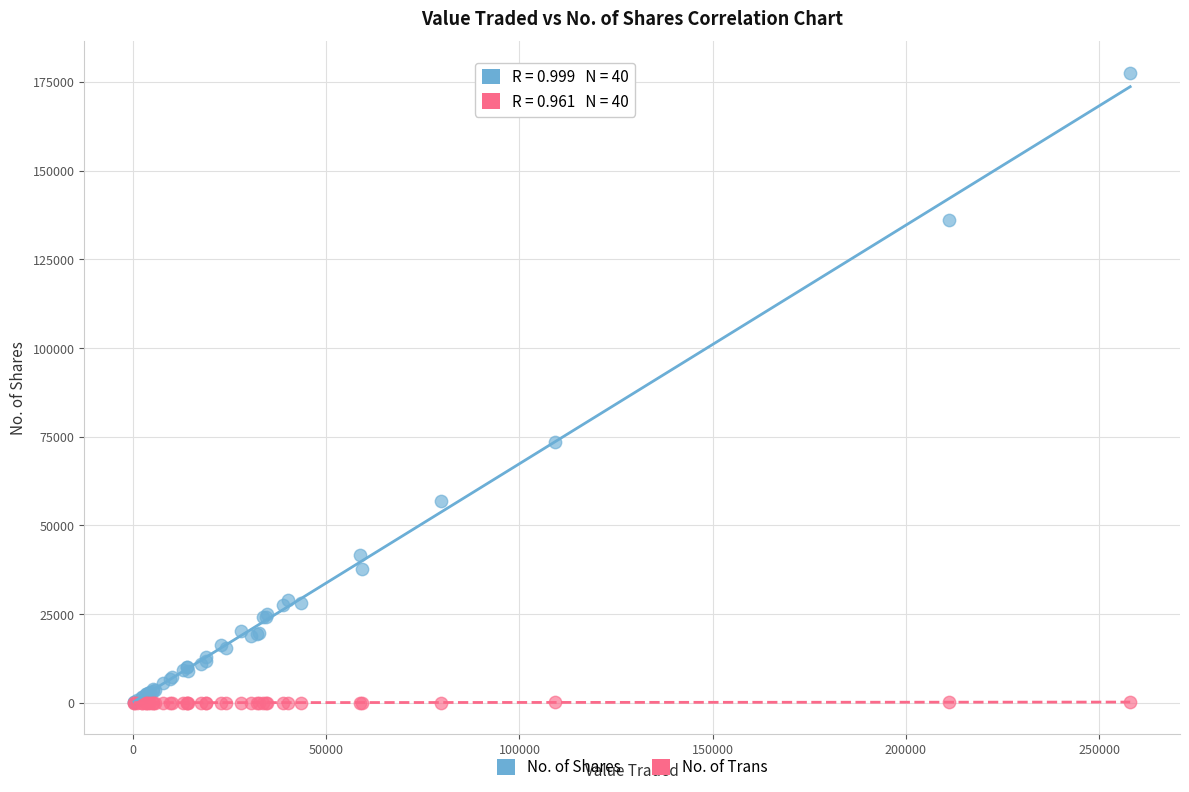

Across all series, what Y value is closest to 88813?

73547